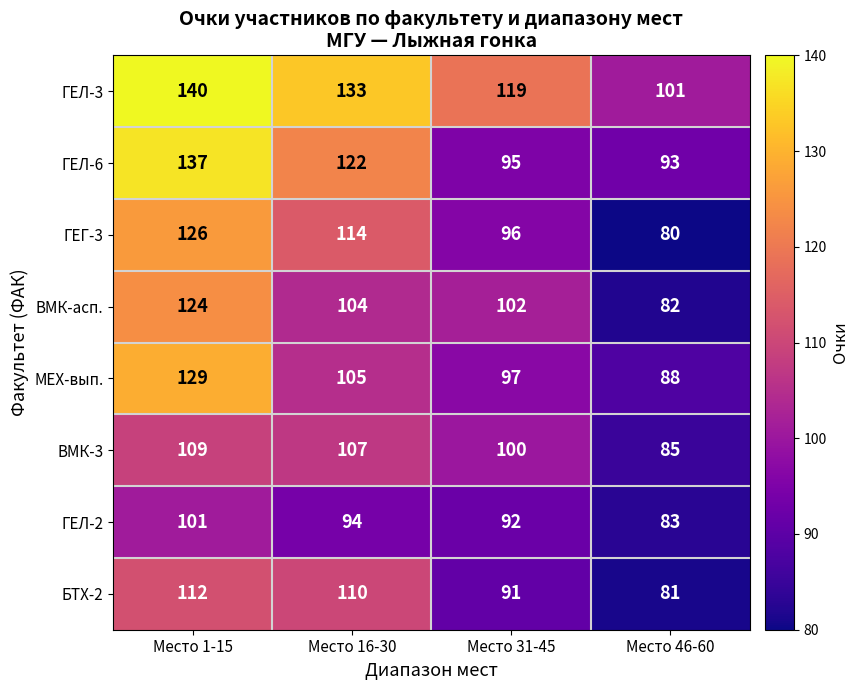

How many distinct data groups are displayed?

8